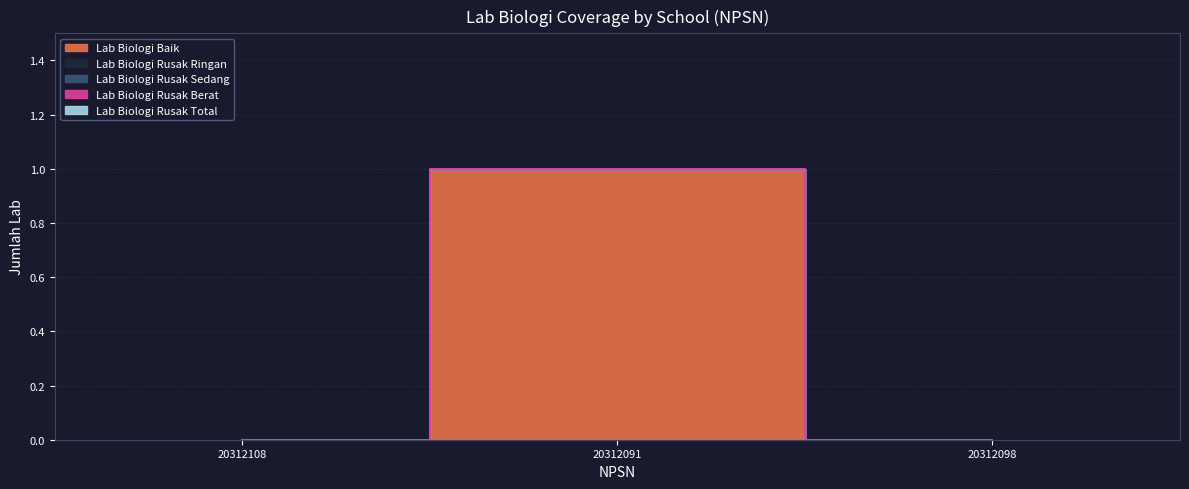

List the labels in order of Lab Biologi Rusak Sedang value, largest first.

20312108, 20312091, 20312098